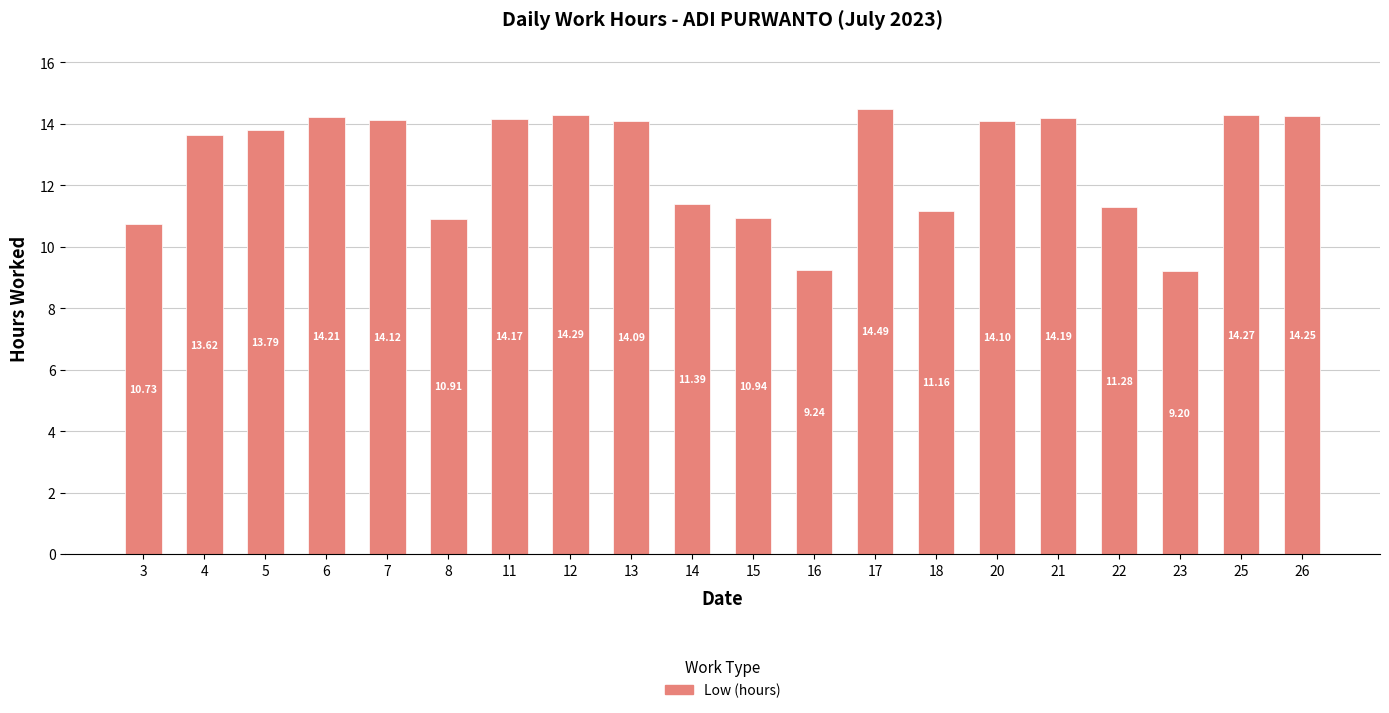

What is the minimum value shown in the chart?

9.2